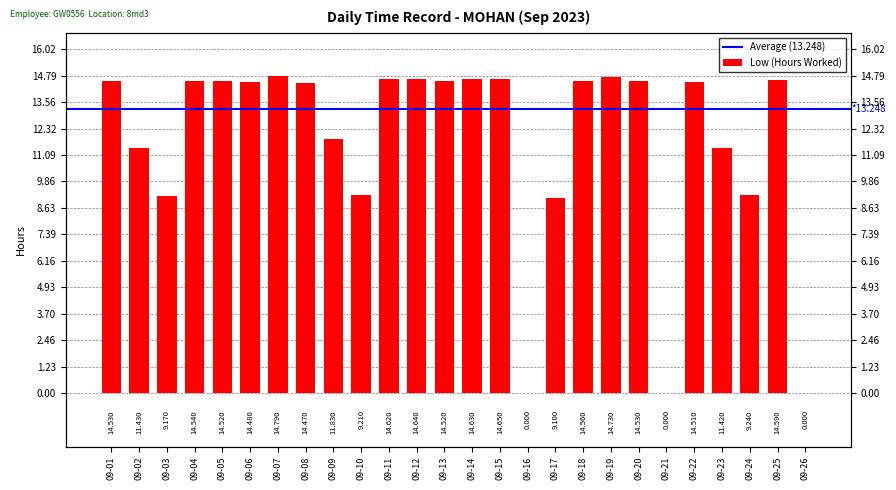

Where is the data nearest to the value 7?

09-17